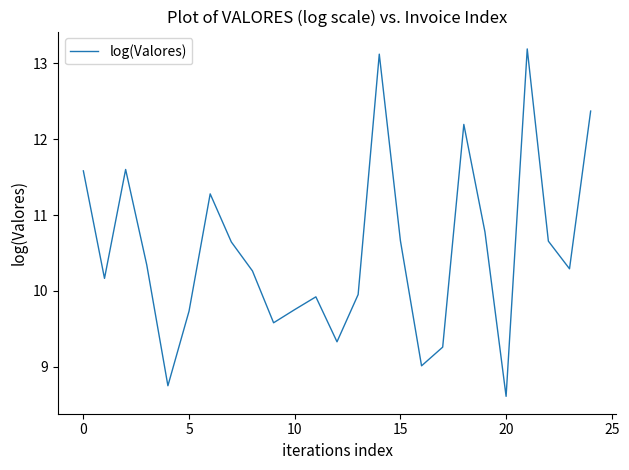

What is the maximum value shown in the chart?

13.2